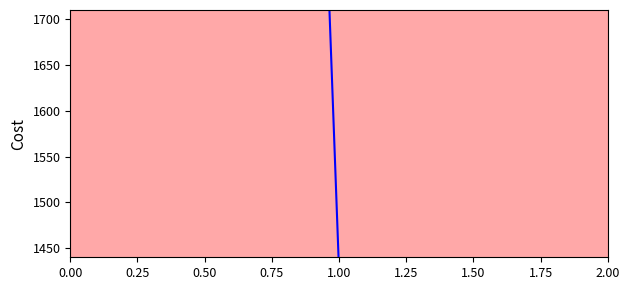

Approximately how many times larger is the value at 2.00 compared to 0.00?

1.0